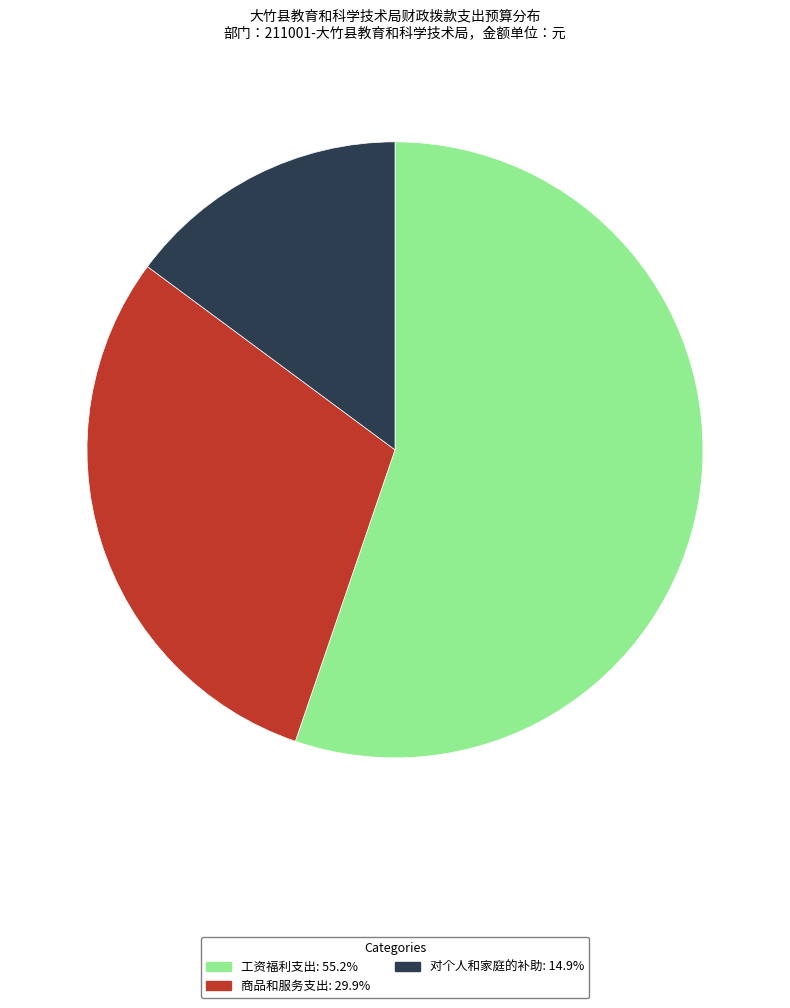

Approximately how many times larger is the value at 工资福利支出 compared to 商品和服务支出?

1.8